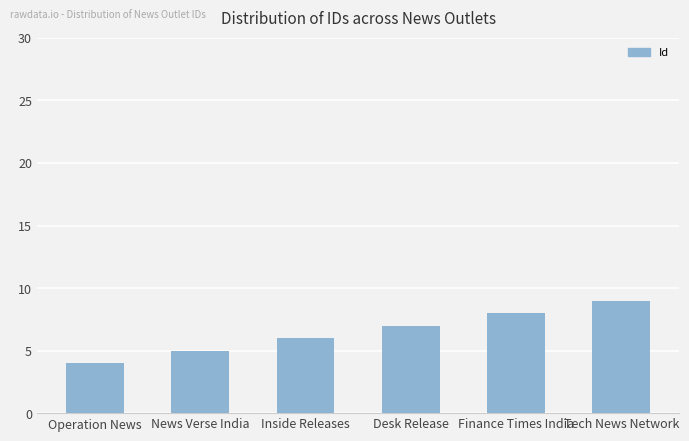

Reading left to right, list all the values displayed in this chart.

Operation News=4	News Verse India=5	Inside Releases=6	Desk Release=7	Finance Times India=8	Tech News Network=9